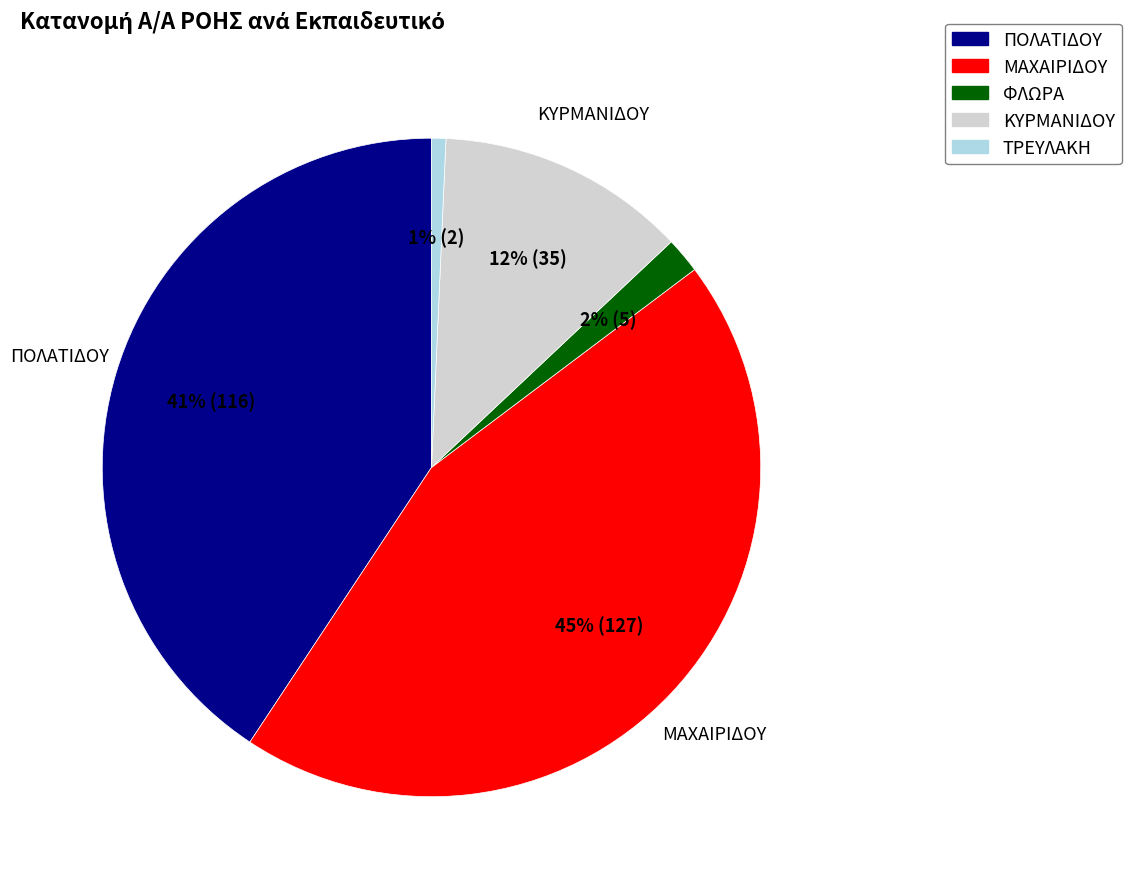

Is there a majority slice in this chart?

No